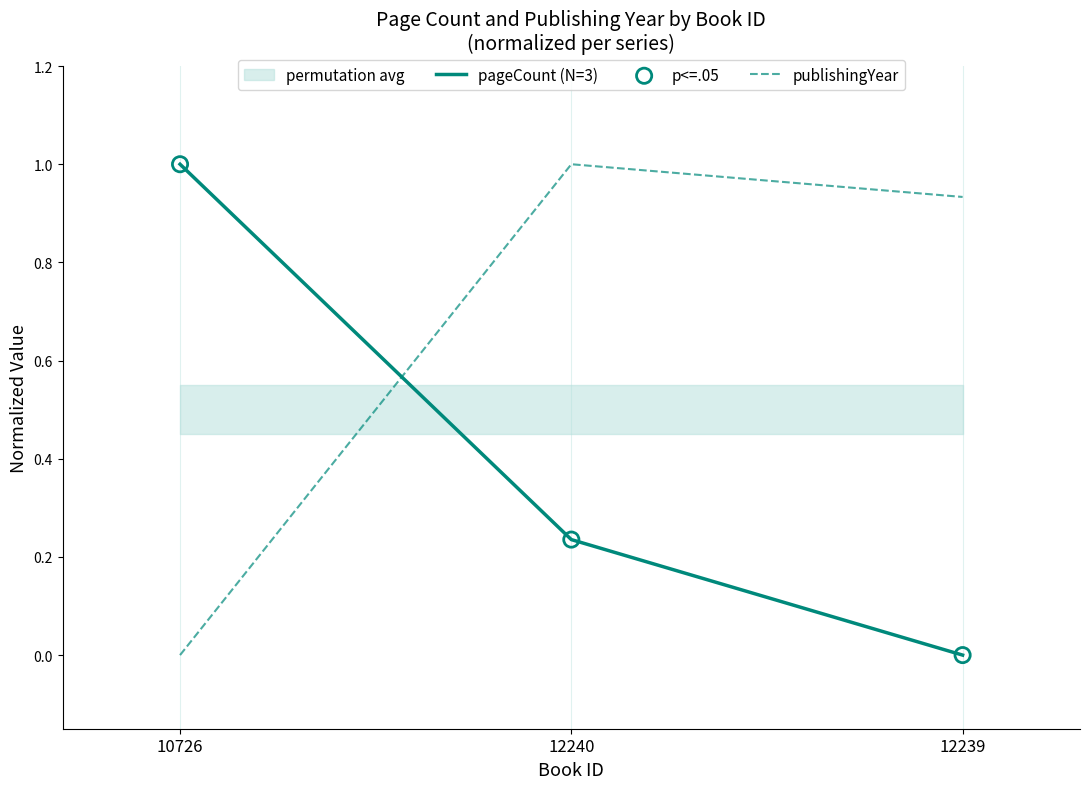

Which series has the largest total across all categories?

publishingYear